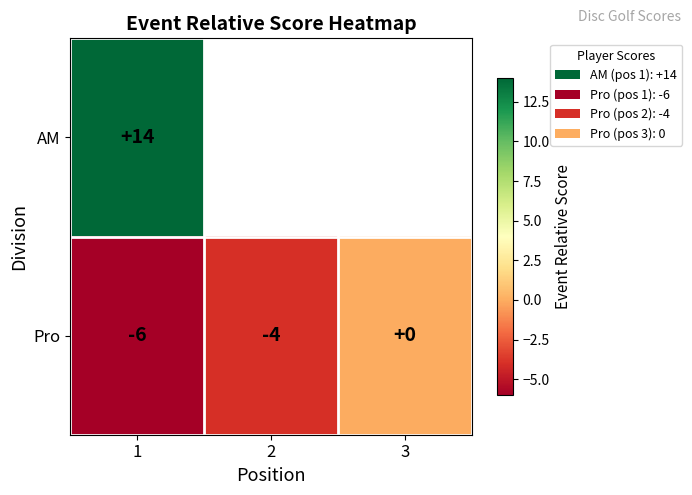

At how many categories does at least one series exceed 0?

1